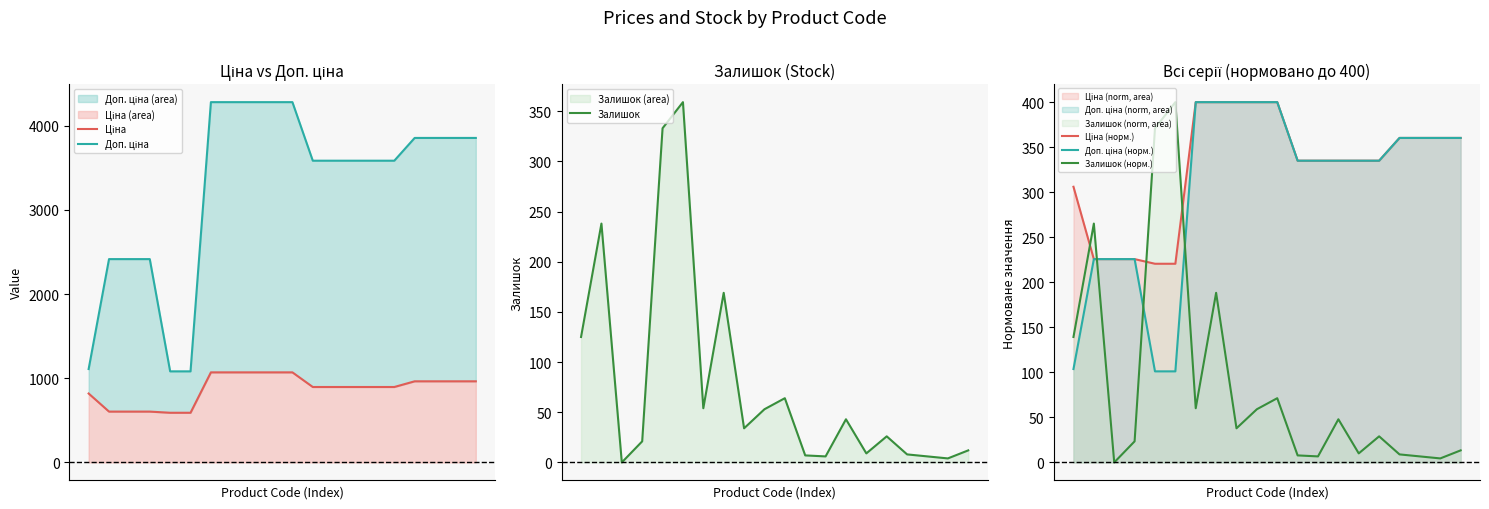

At which label does Залишок (норм.) reach its peak?

5